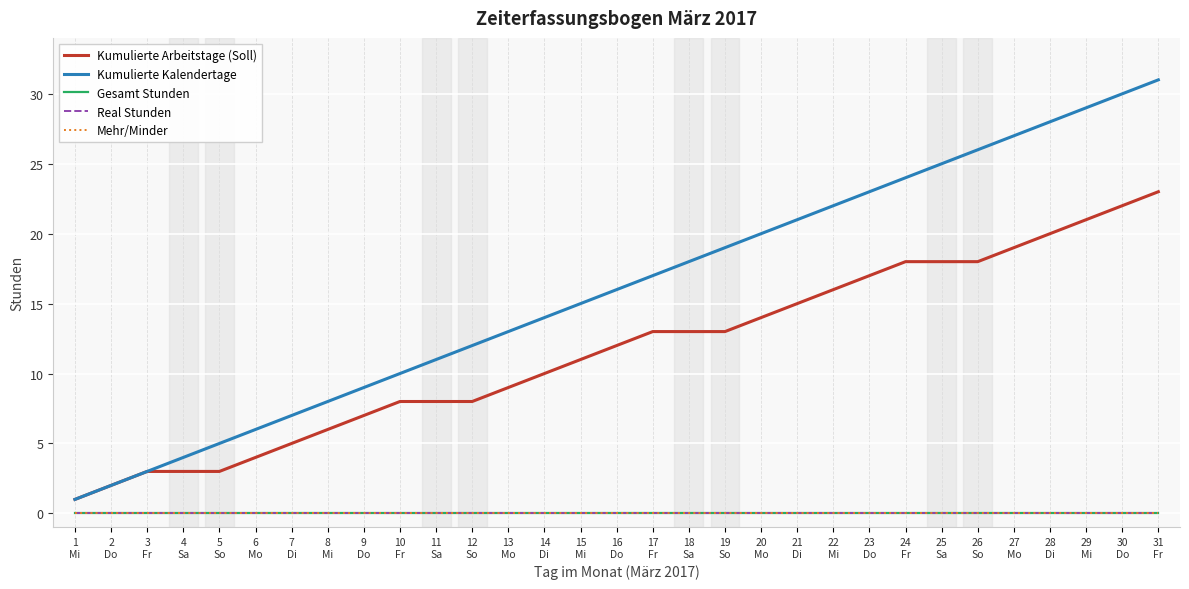

What is the difference between the Kumulierte Arbeitstage (Soll) values at 13
Mo and 17
Fr?

4